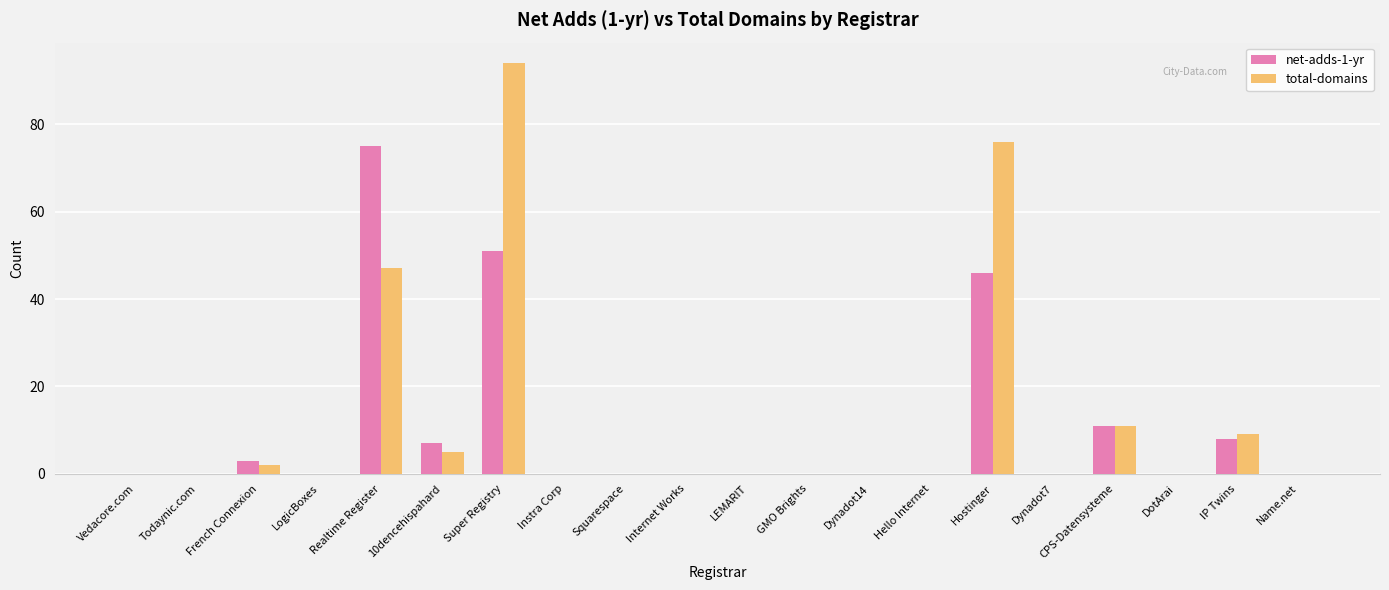

Is the value of total-domains at French Connexion greater than the value of net-adds-1-yr at LEMARIT?

Yes